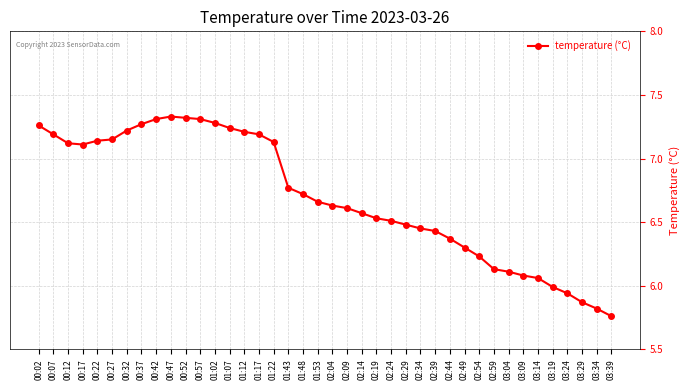

What is the difference between the second highest and second lowest values?

1.5